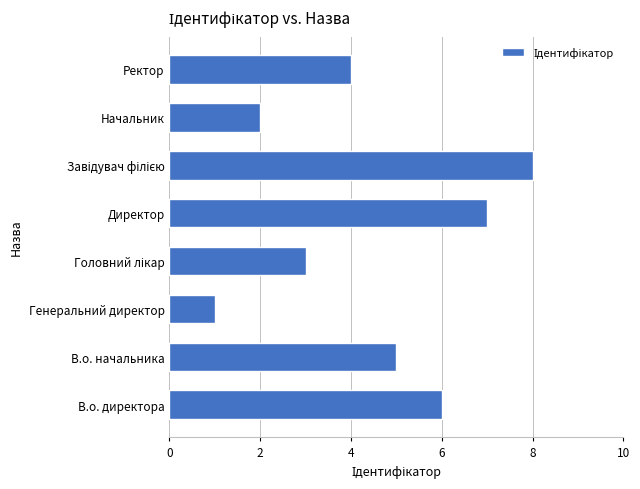

What is the change in value from В.о. начальника to Генеральний директор?

-4